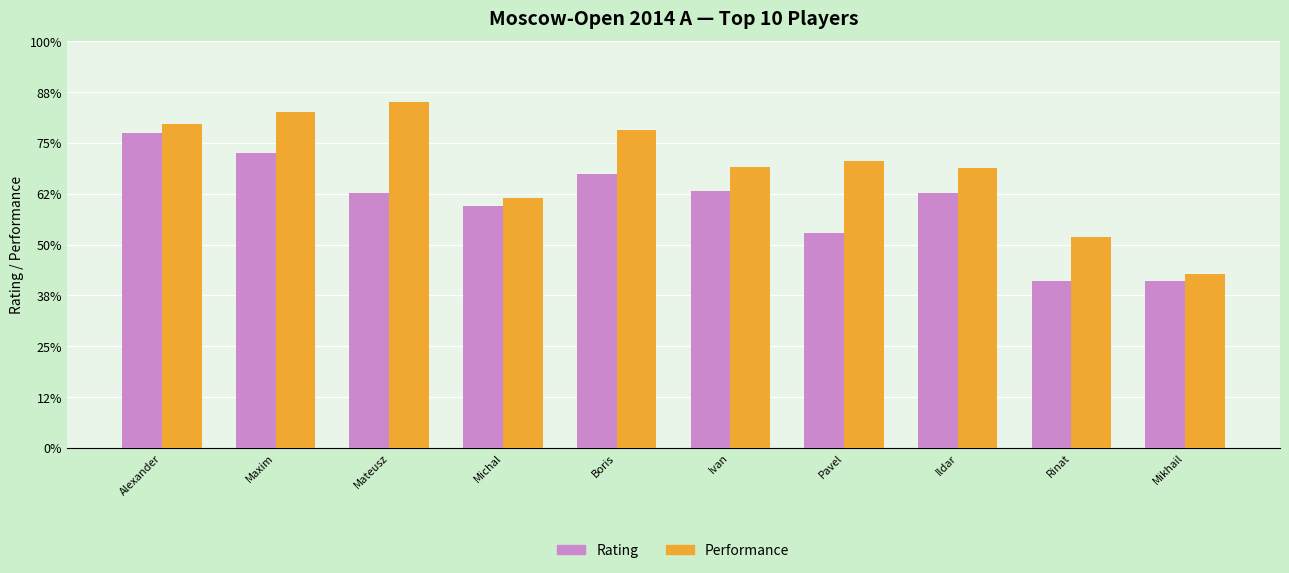

Reading right to left, extract all data points from this chart.

Rating: 2564	2564	2651	2611	2653	2669	2638	2651	2690	2710
Performance: 2571	2607	2675	2682	2676	2713	2646	2740	2730	2719